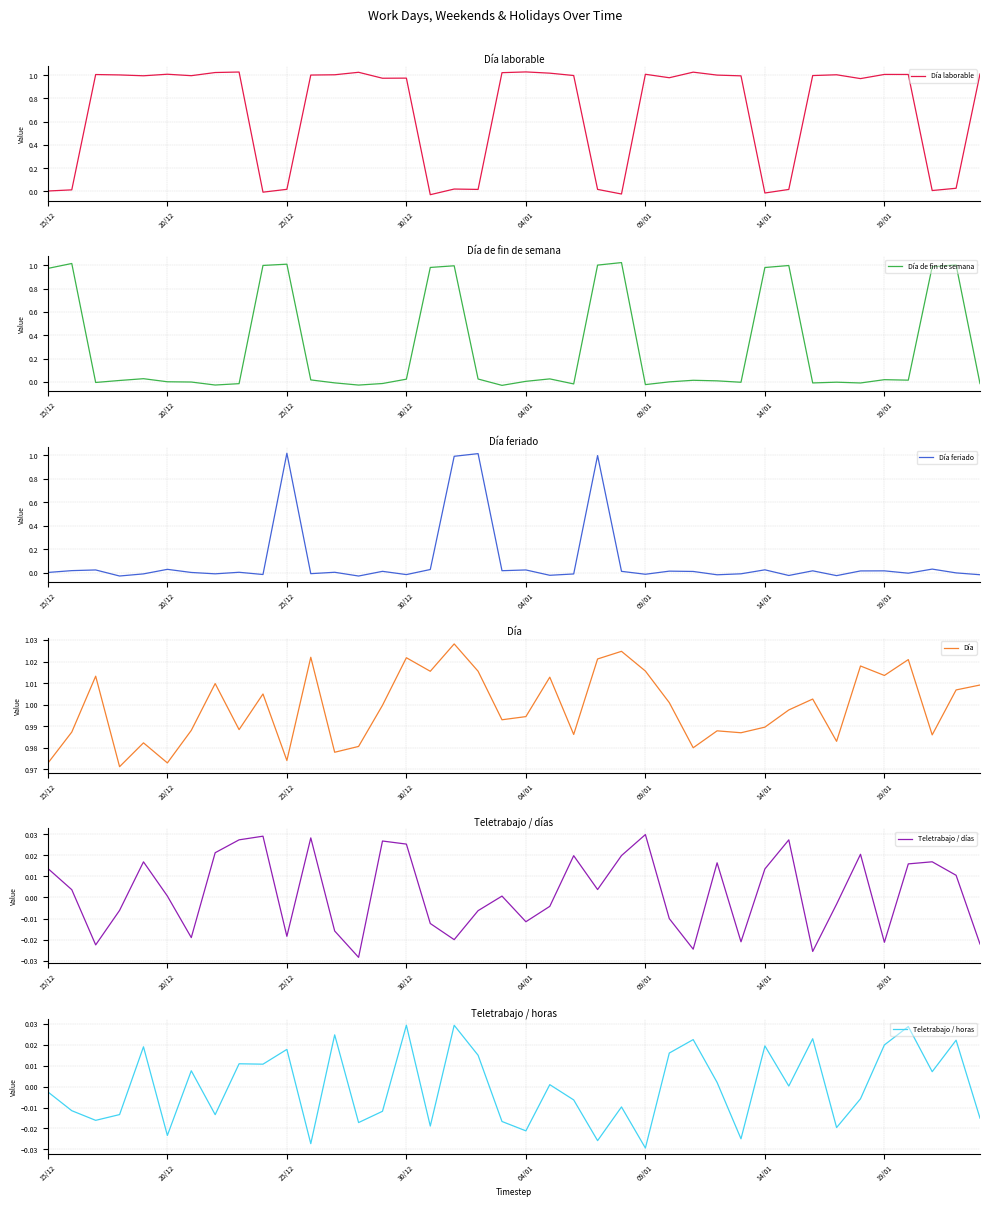

How many interior local peaks does the Teletrabajo / días series have?

11